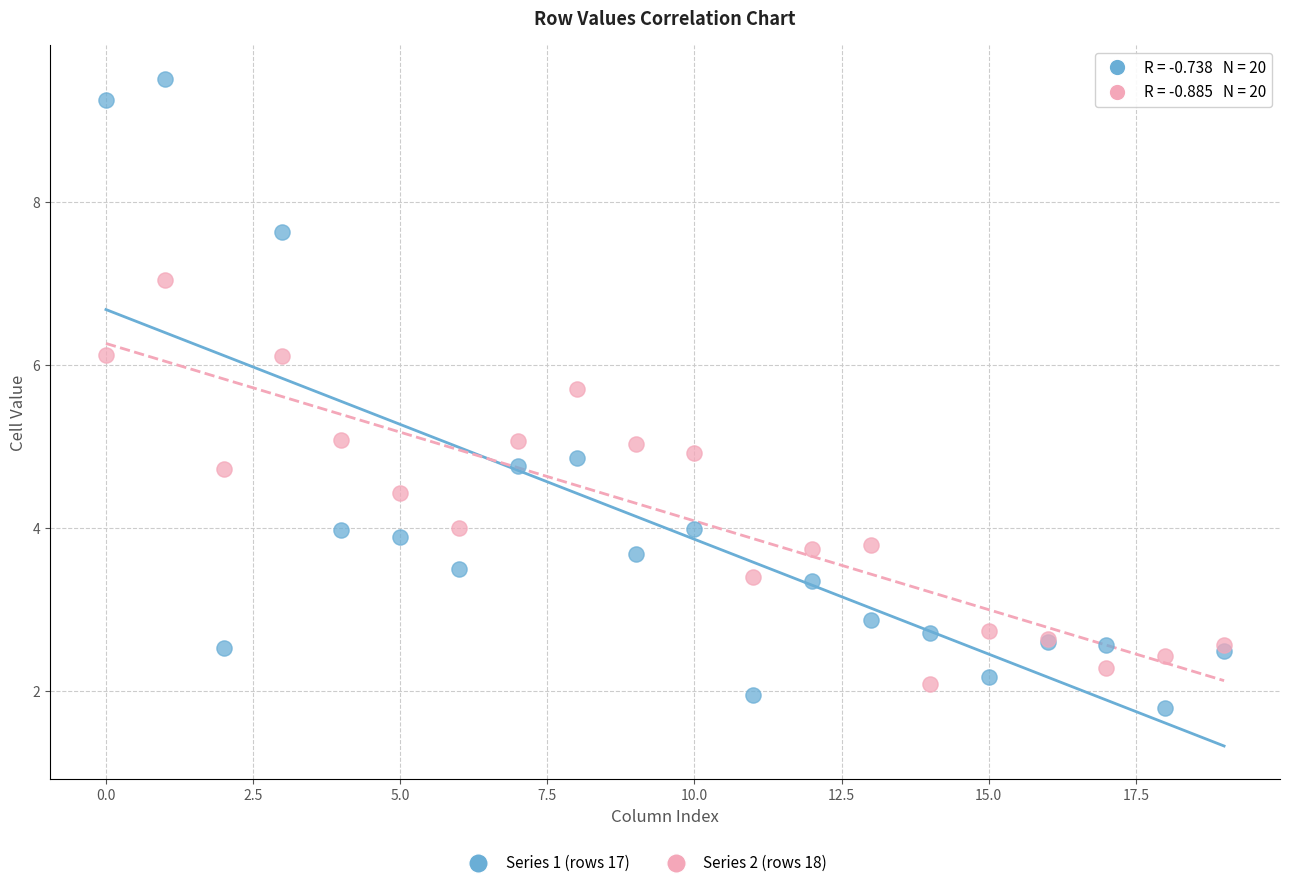

Which series has the largest Y range (max minus min)?

Series 1 (rows 17)